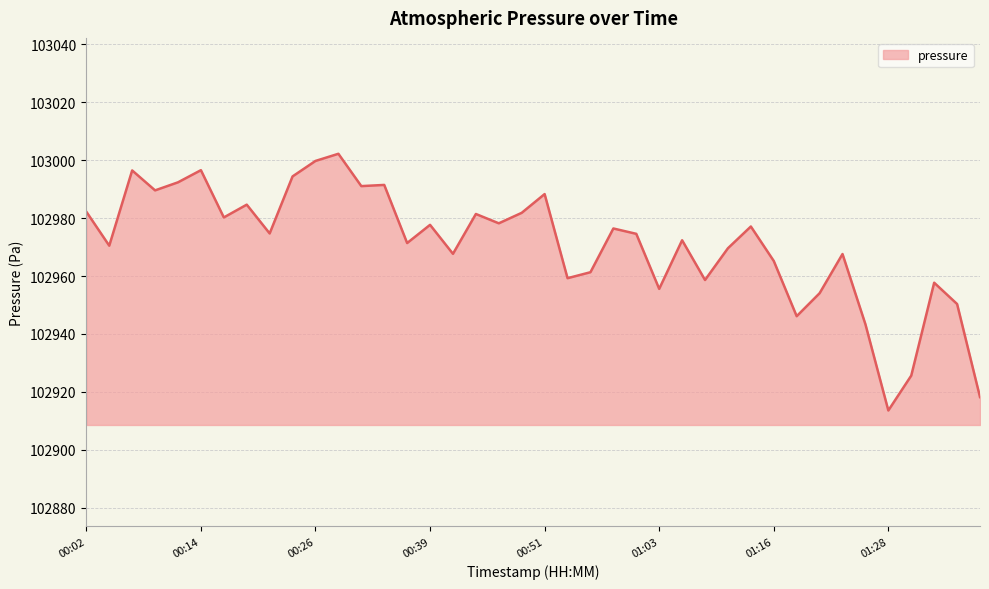

What is the difference between the maximum and minimum values?

88.6